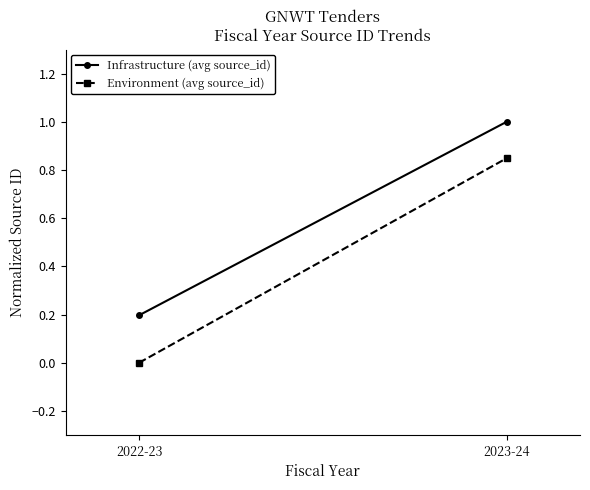

Reading left to right, what are all the values shown in this chart?

Infrastructure (avg source_id): 0.2	1.0
Environment (avg source_id): 0.0	0.8